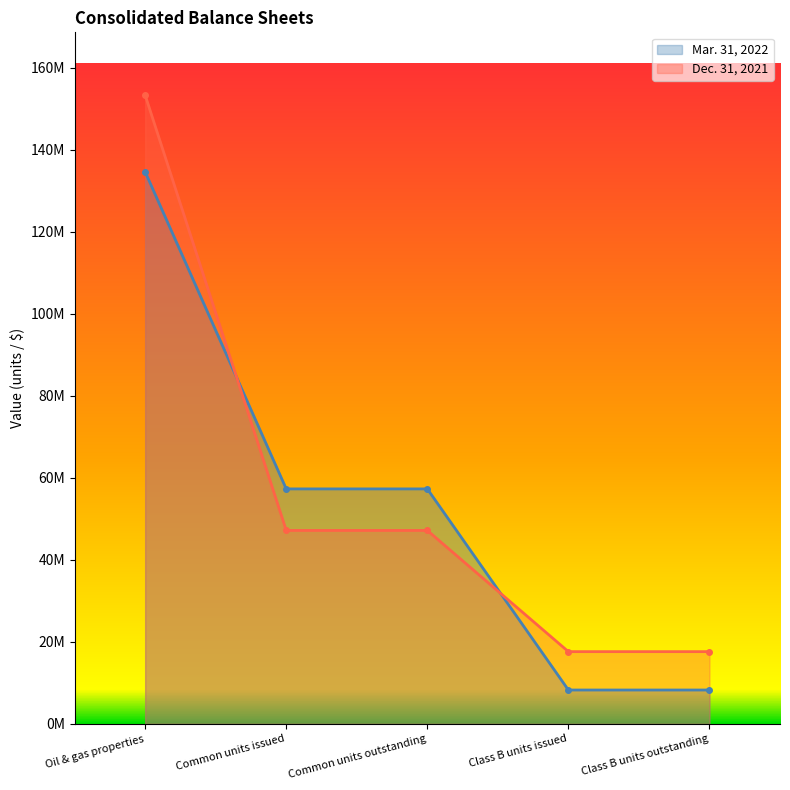

What is the greatest value displayed?

153284173